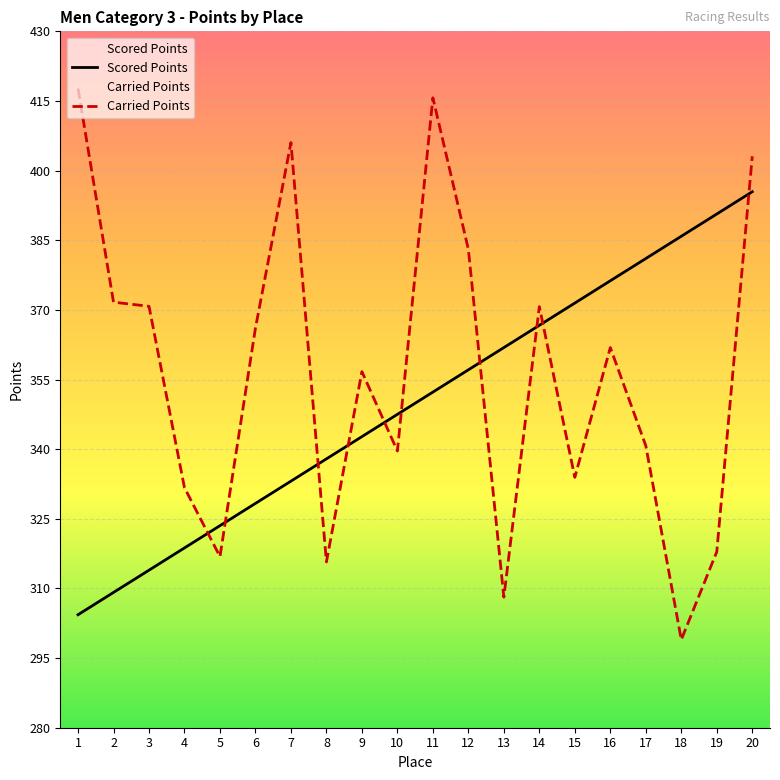

Reading right to left, transcribe all the data shown in this chart.

Scored Points: 395.4	390.6	385.9	381.1	376.3	371.5	366.7	361.9	357.1	352.3	347.5	342.7	337.9	333.1	328.3	323.5	318.7	313.9	309.1	304.3
Carried Points: 403.1	317.9	299.0	340.7	361.9	333.9	370.7	308.1	383.0	415.7	339.6	356.7	315.7	406.0	366.1	316.9	331.7	370.8	371.7	417.7